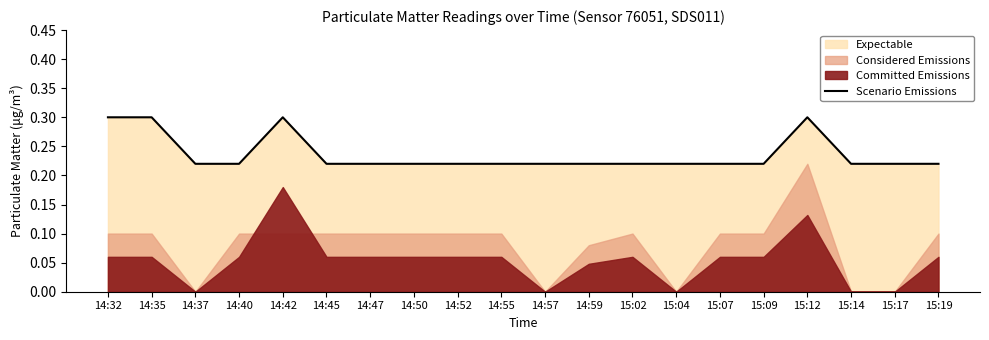

What is the maximum value for Scenario Emissions?

0.3